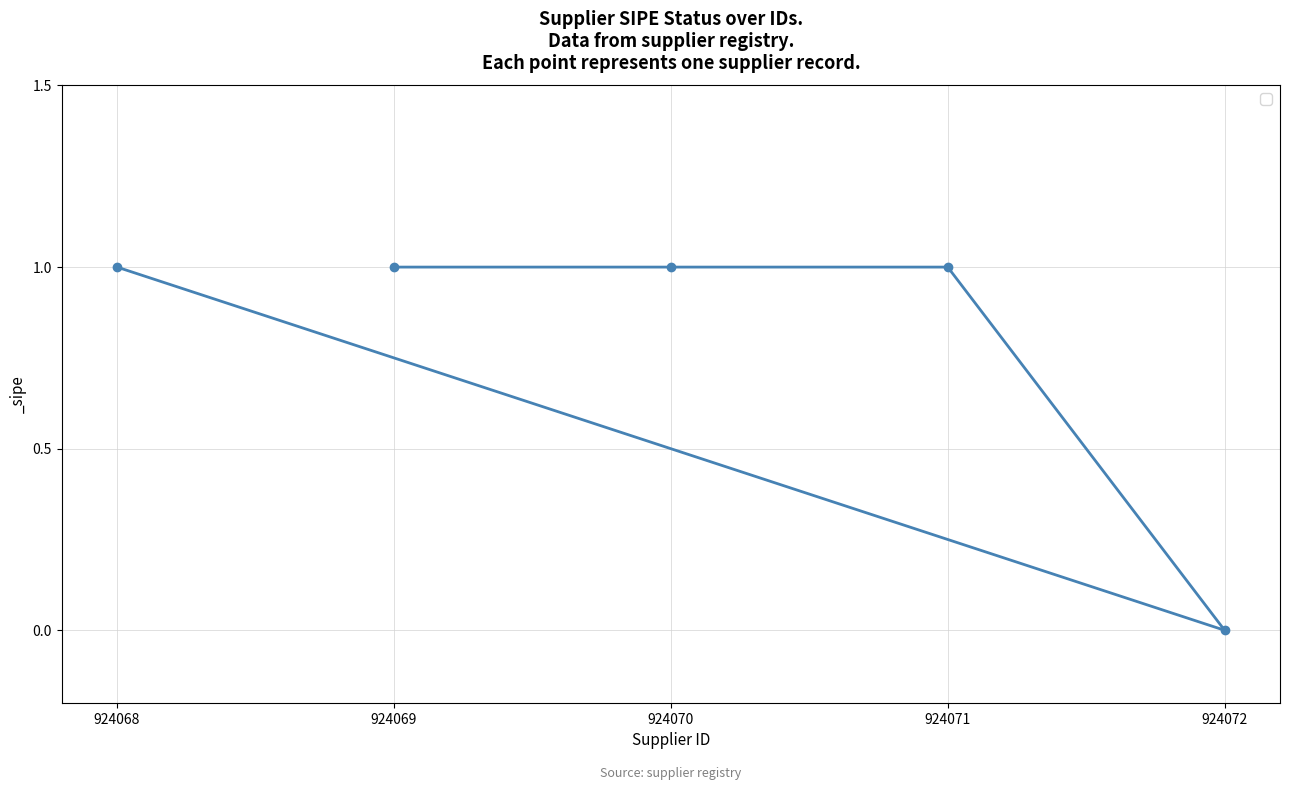

At which category does the chart reach its peak across all series?

924069